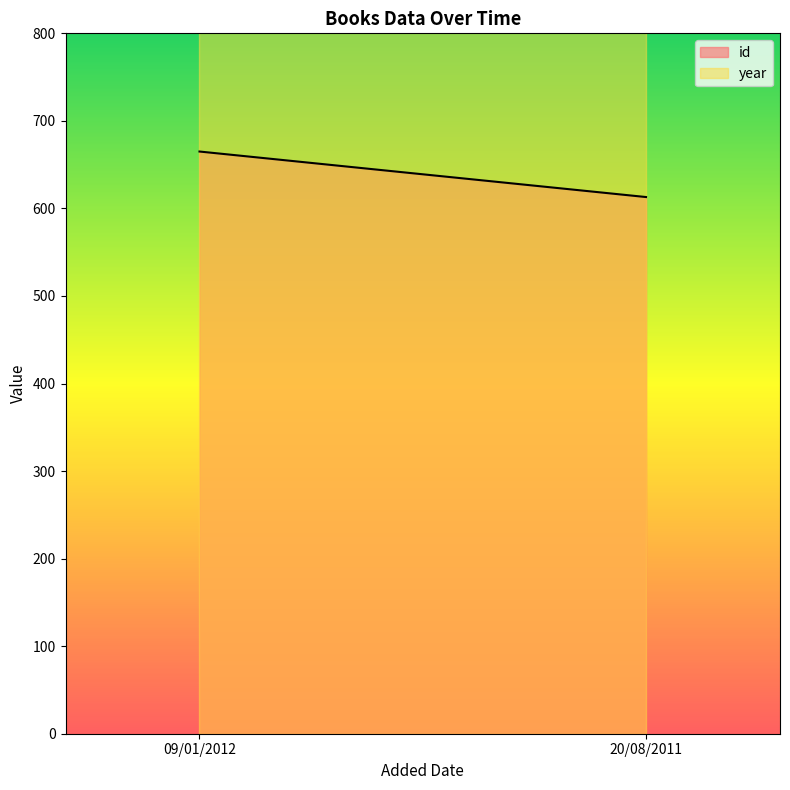

Reading left to right, extract all data points from this chart.

id: 665	613
year: 2011	2011